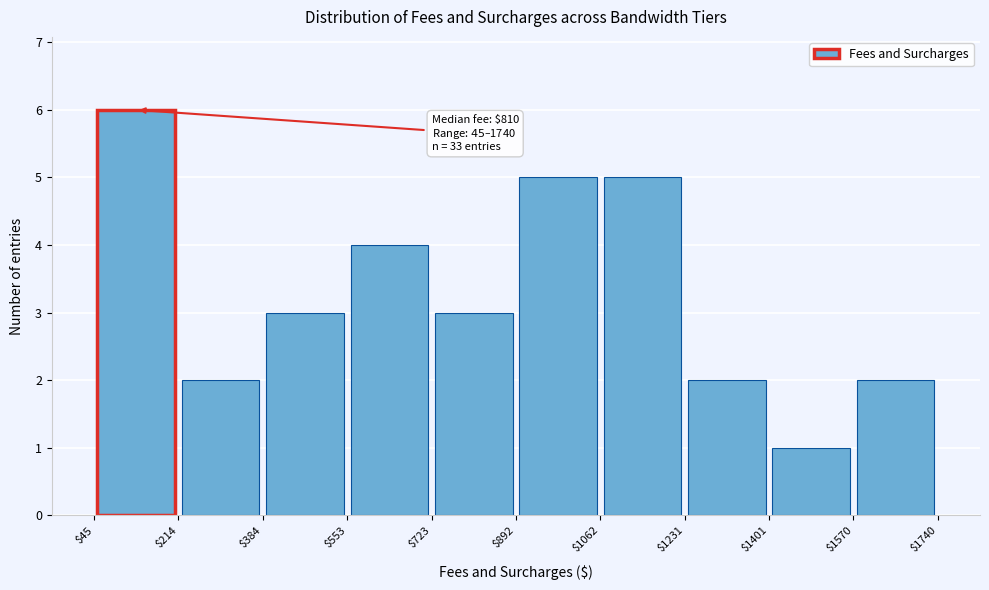

Which range on the x-axis has the tallest bar?

$45 to $214